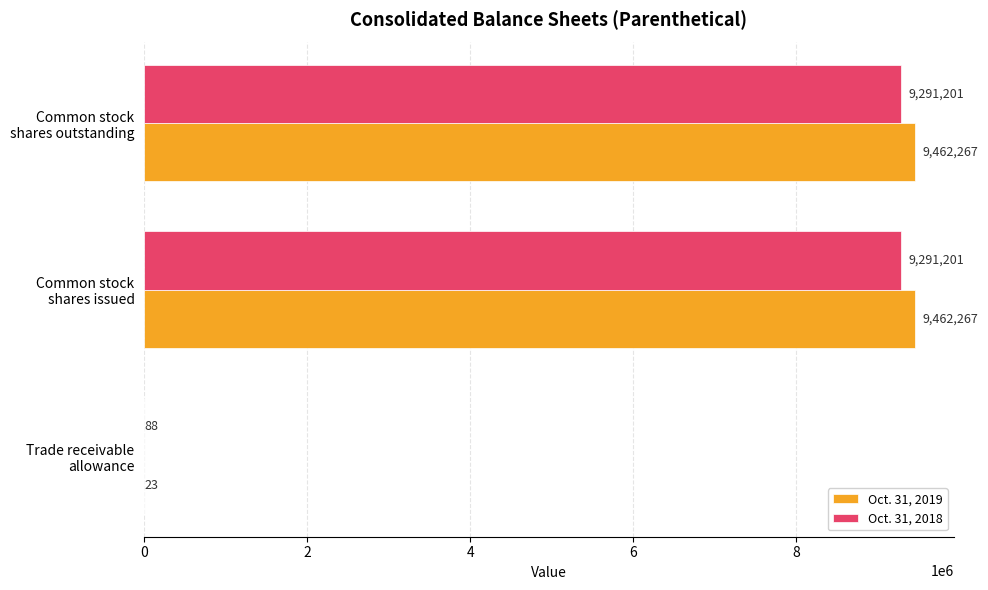

Count the Oct. 31, 2019 values in the range 23 to 9462267.

3